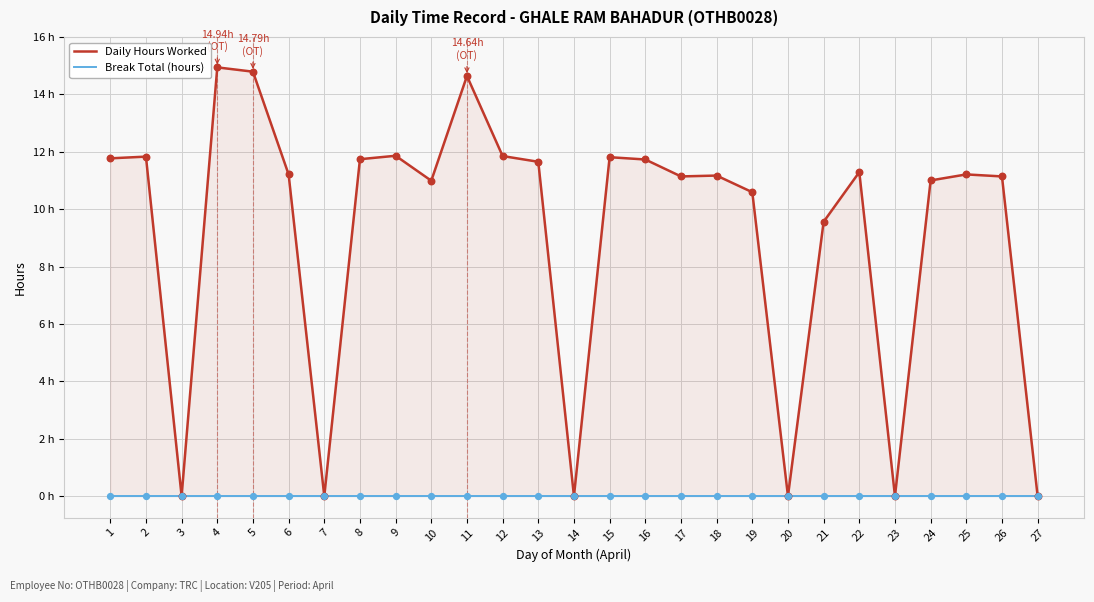

Is the value of Daily Hours Worked at 3 greater than the value of Break Total (hours) at 26?

No